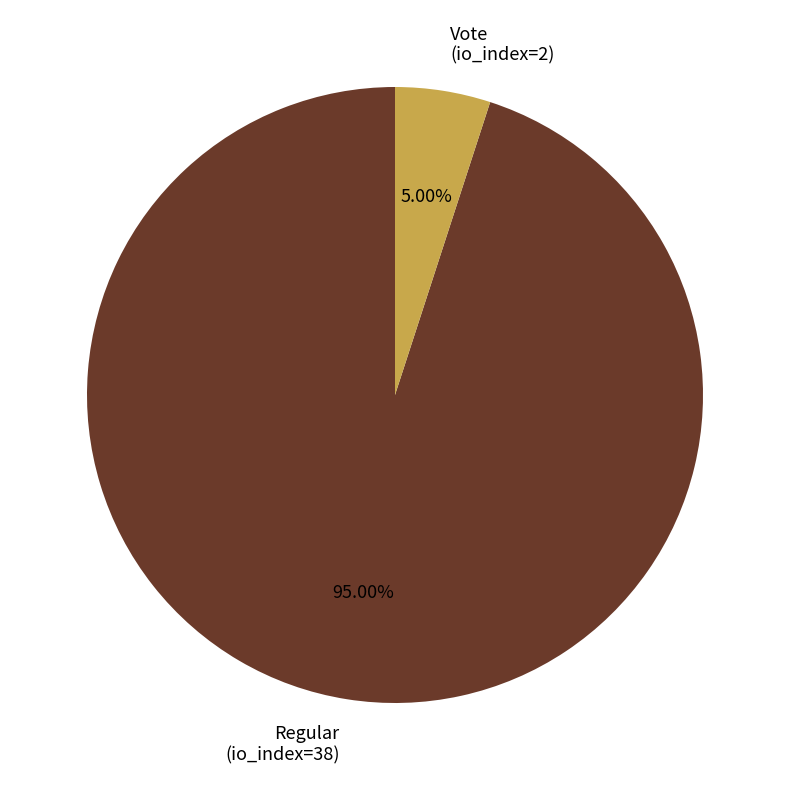

Is there any slice that represents more than half of the pie?

Yes